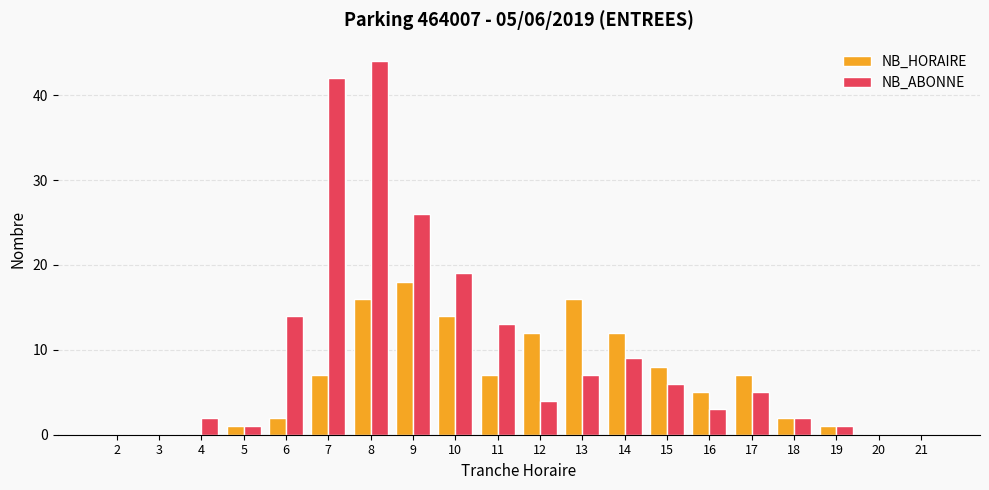

At which category is the sum across all series the highest?

8